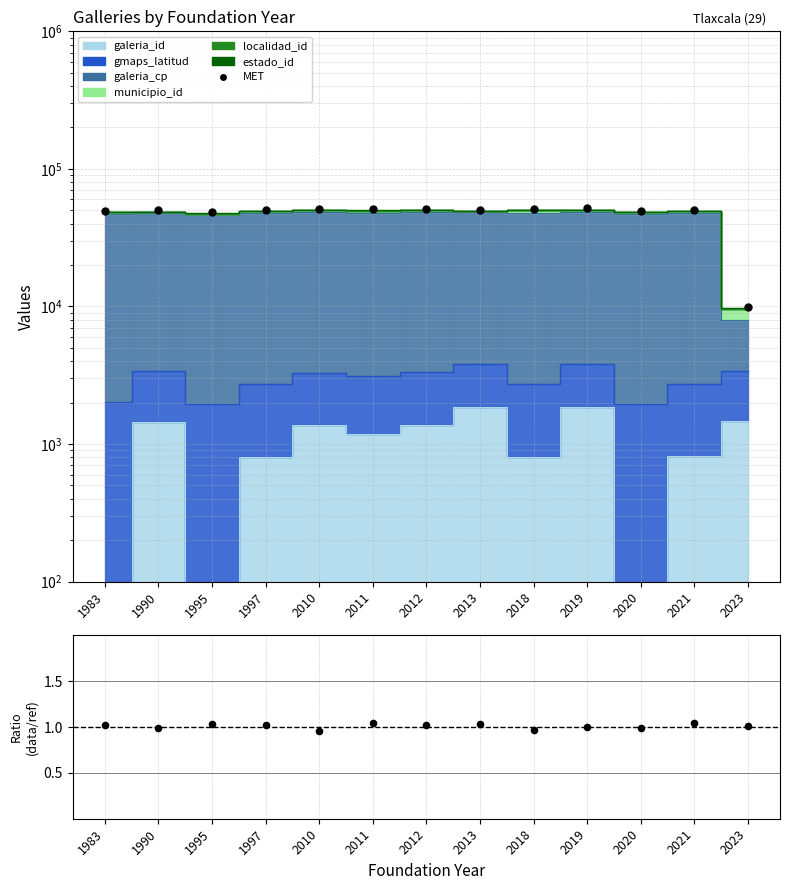

At which category is the sum across all series the highest?

2019